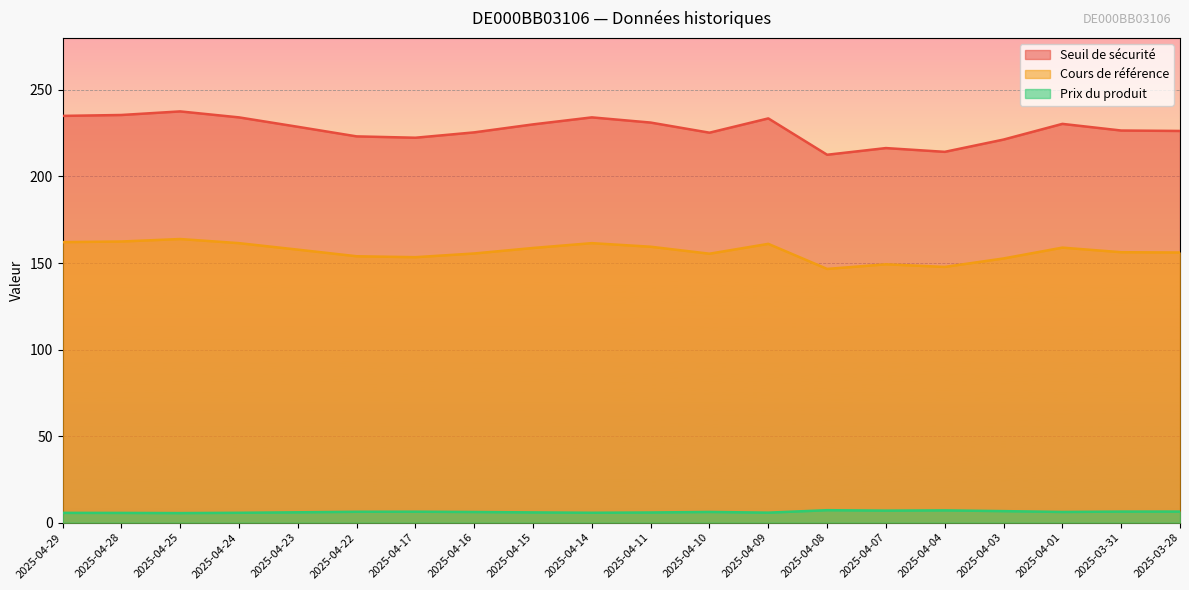

Where is the first local minimum for Prix du produit?

2025-04-25